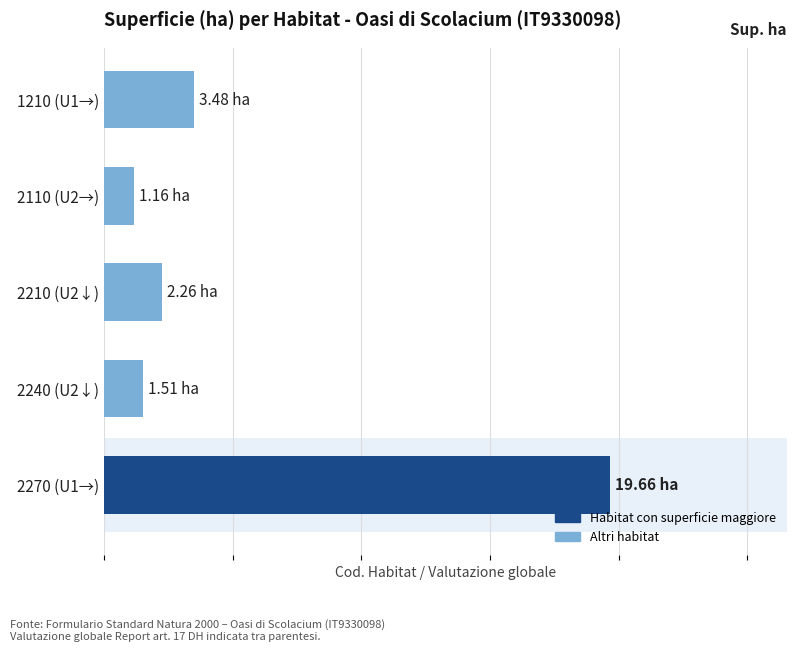

Is it true that the value at 2240 (U2↓) is 0.9?

False